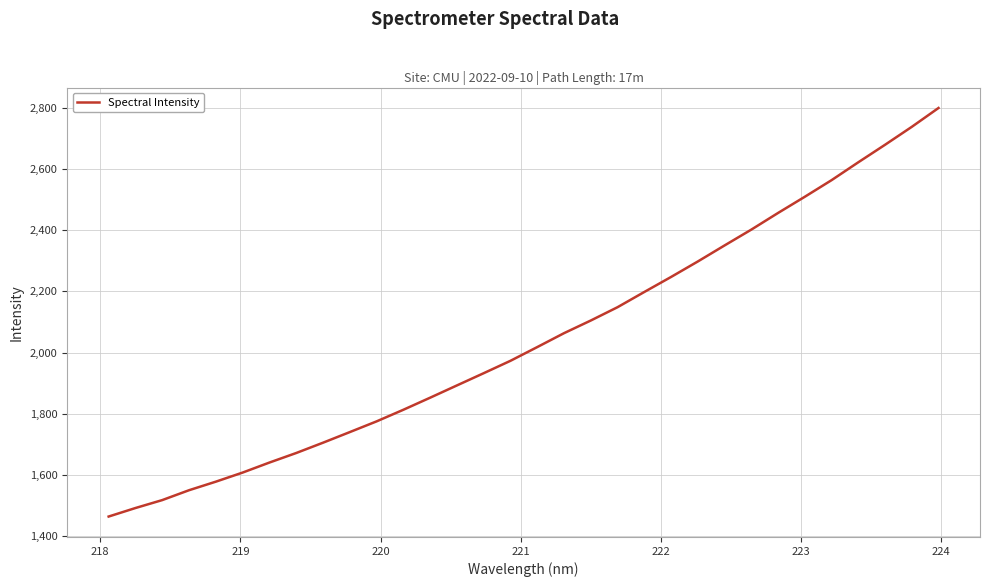

What is the difference between the maximum and minimum values?

1334.9